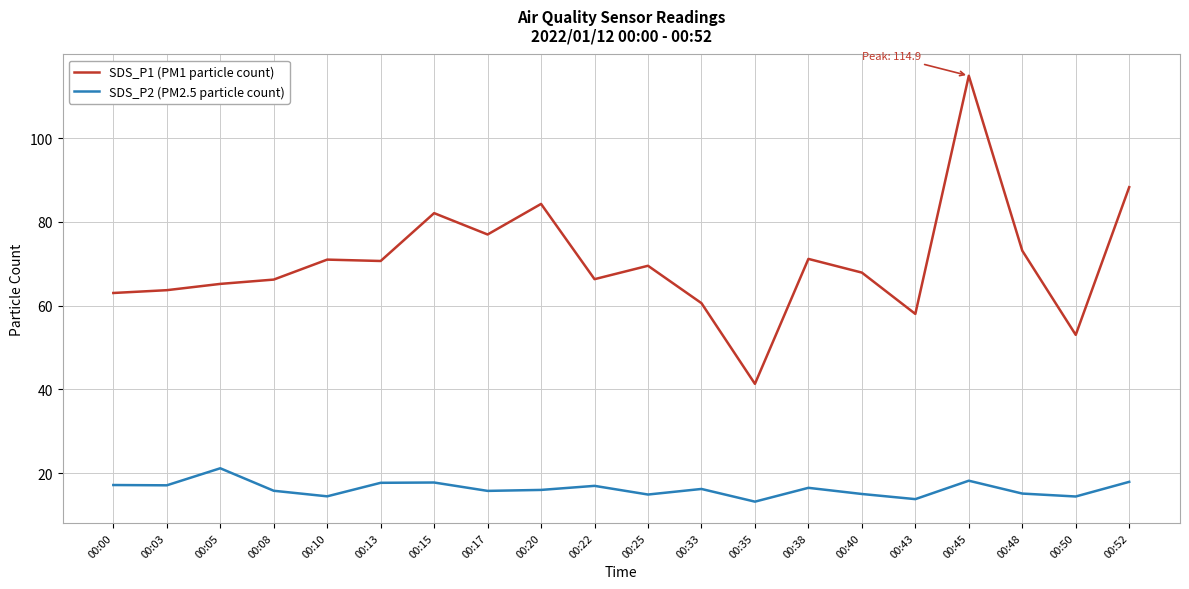

How many lines are shown in the chart?

2